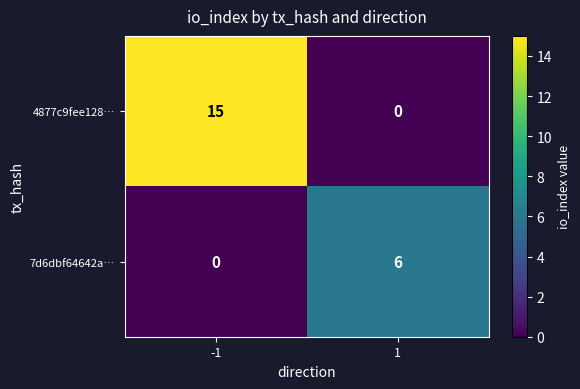

What is the difference between the maximum and minimum values in the 7d6dbf64642a… series?

6